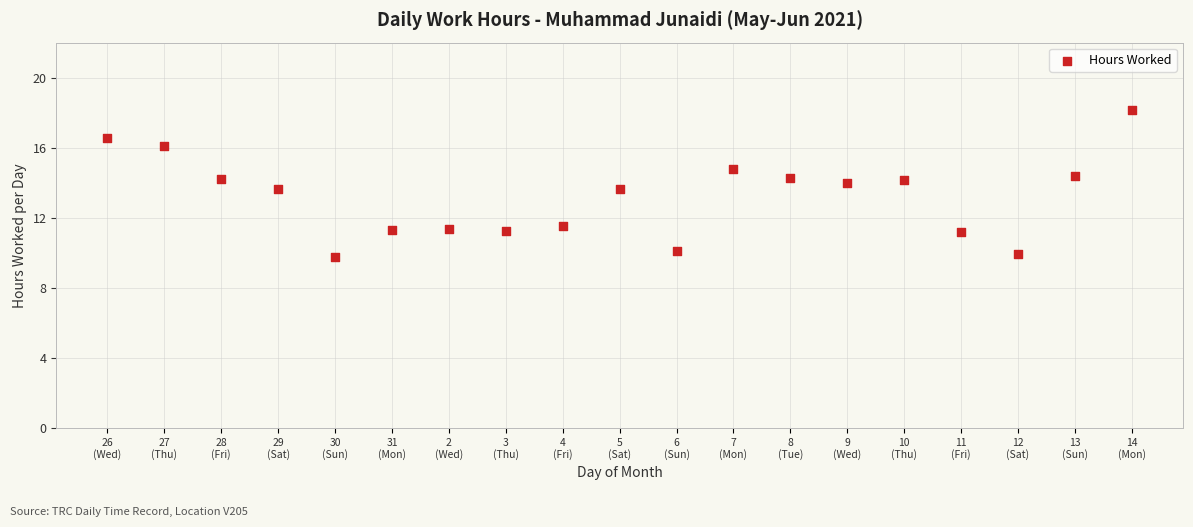

What is the range of Y values (max minus min)?

8.4